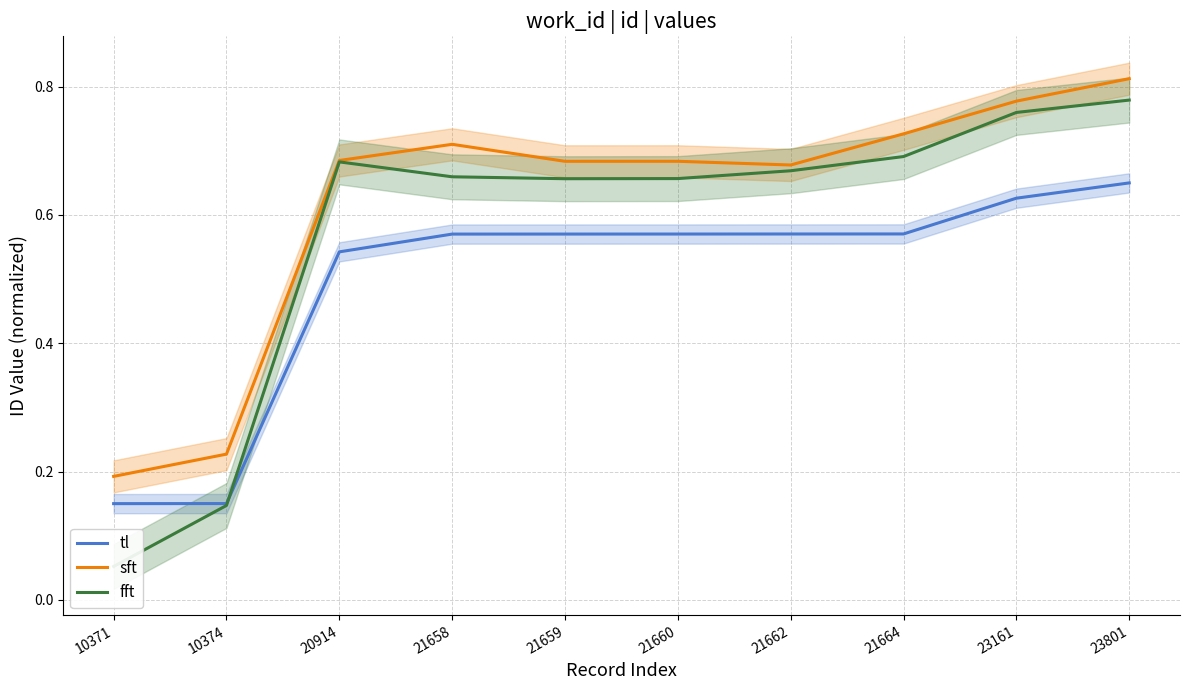

Which series has the largest total across all categories?

sft